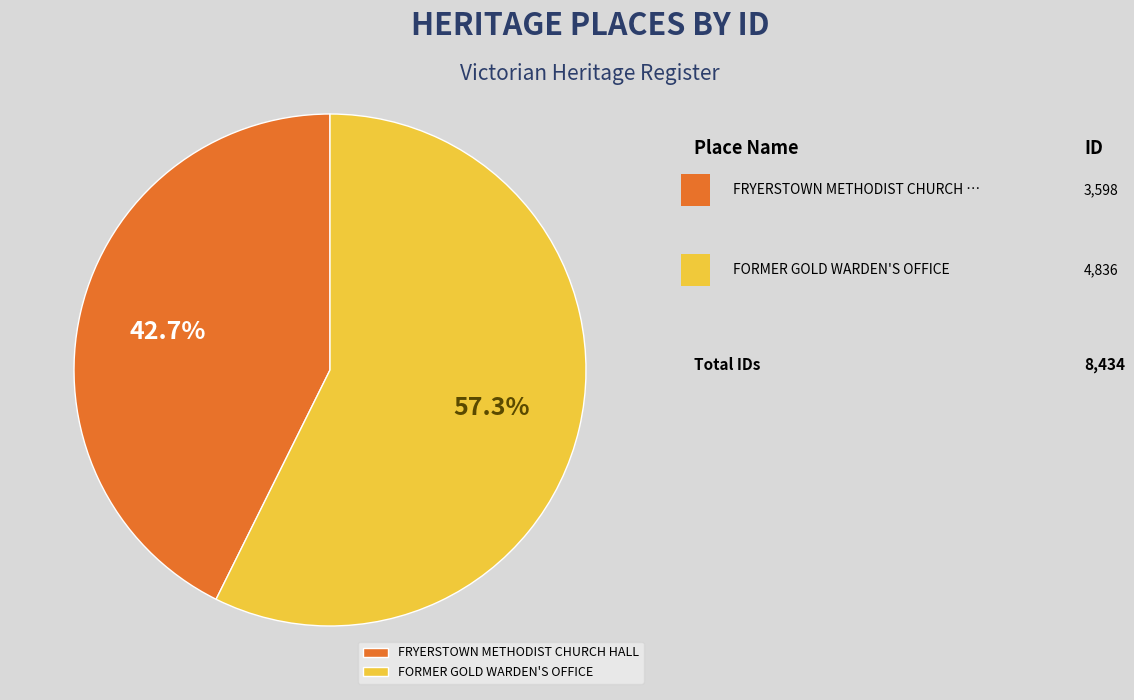

Is there a majority slice in this chart?

Yes